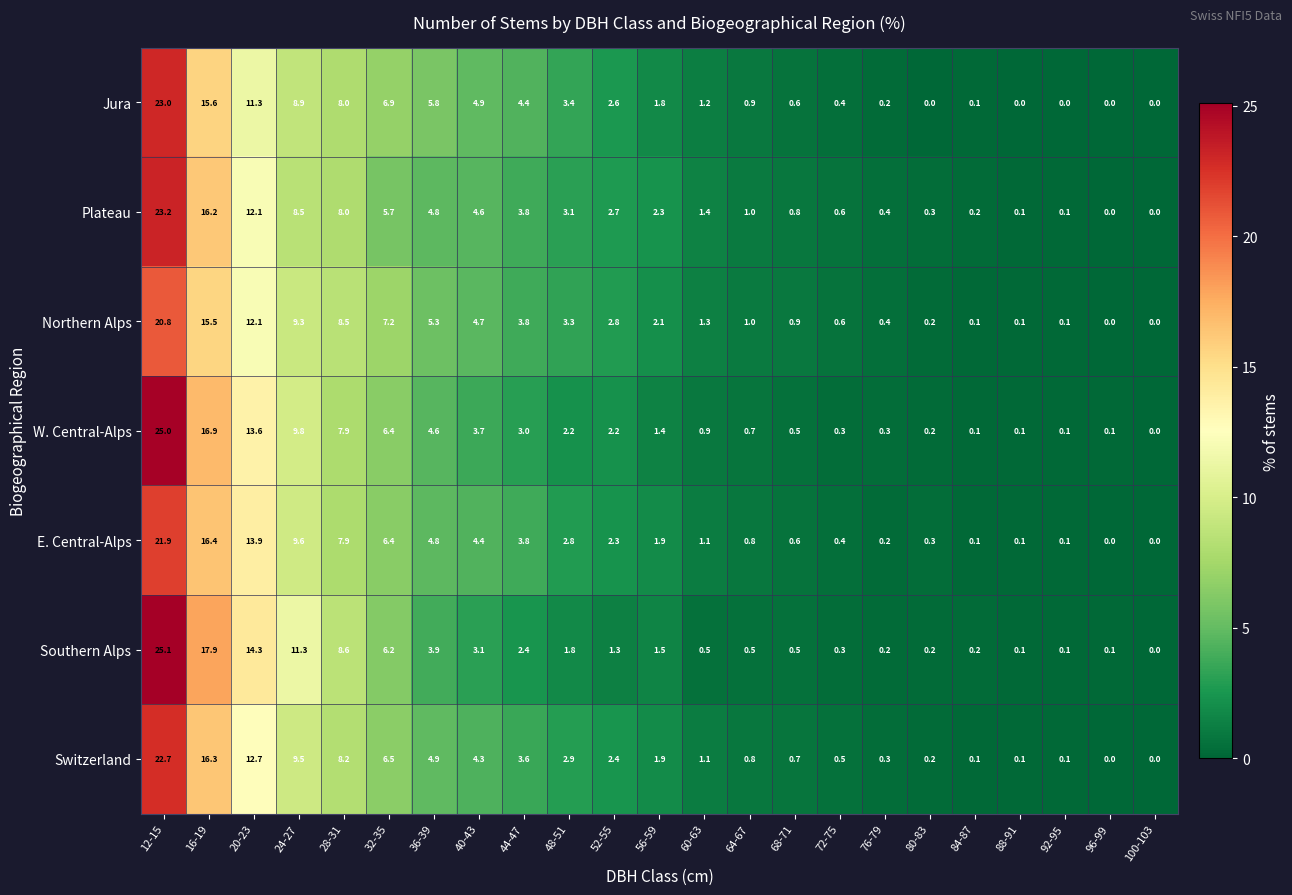

True or false: Switzerland has a value of -8.4 at 100-103.

False